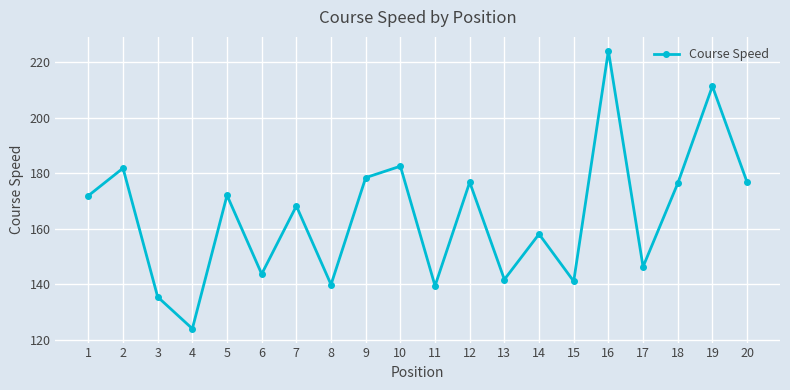

What is the change in value from 10 to 13?

-40.9